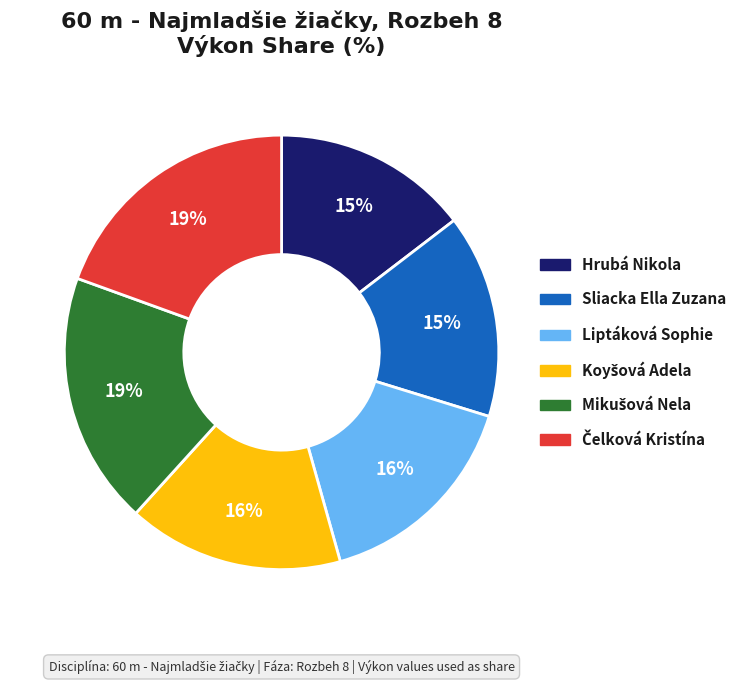

To the nearest percent, what is the difference between the Sliacka Ella Zuzana and Liptáková Sophie slice percentages?

1%